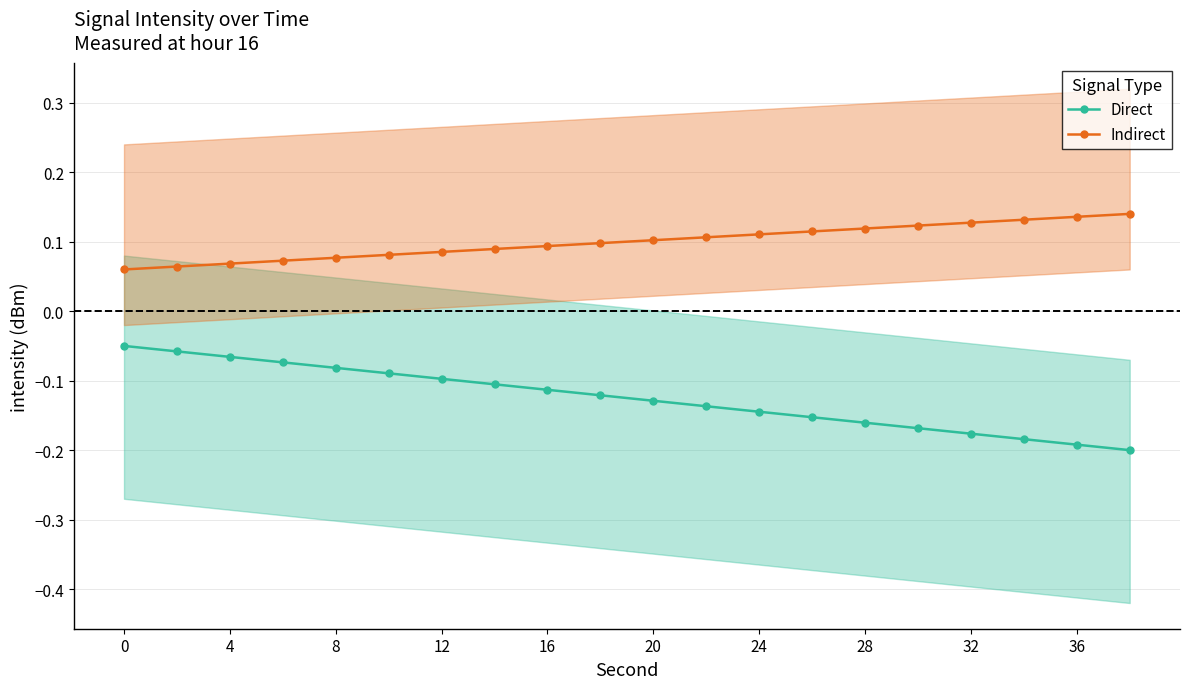

What is the value of the Direct point at the 14th from the left?

-0.2